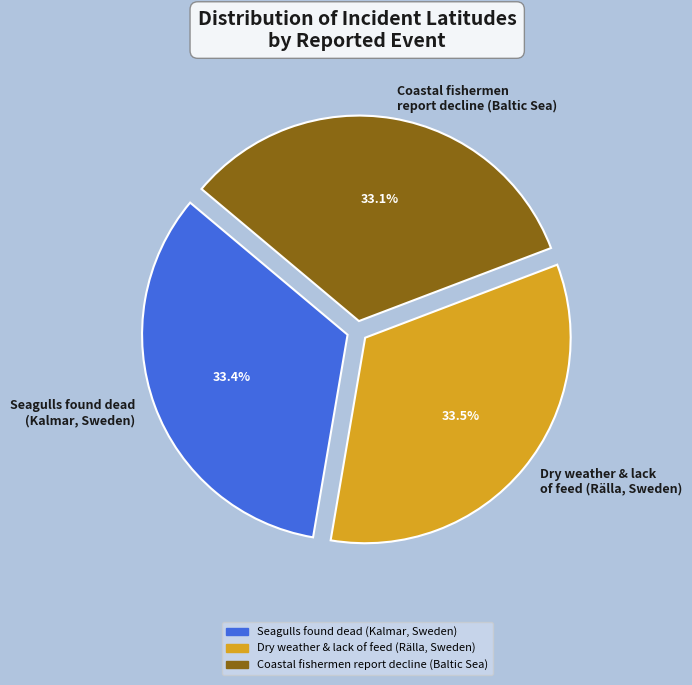

Rank the categories by value from lowest to highest.

Coastal fishermen report decline (Baltic Sea), Seagulls found dead (Kalmar, Sweden), Dry weather & lack of feed (Rälla, Sweden)